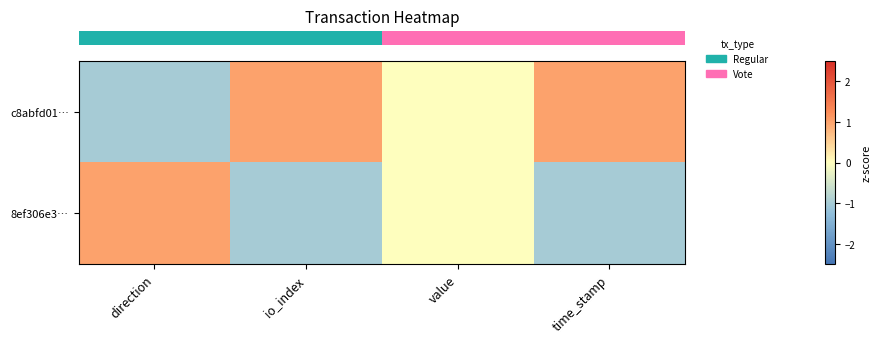

Which category has the lowest value across all series?

direction